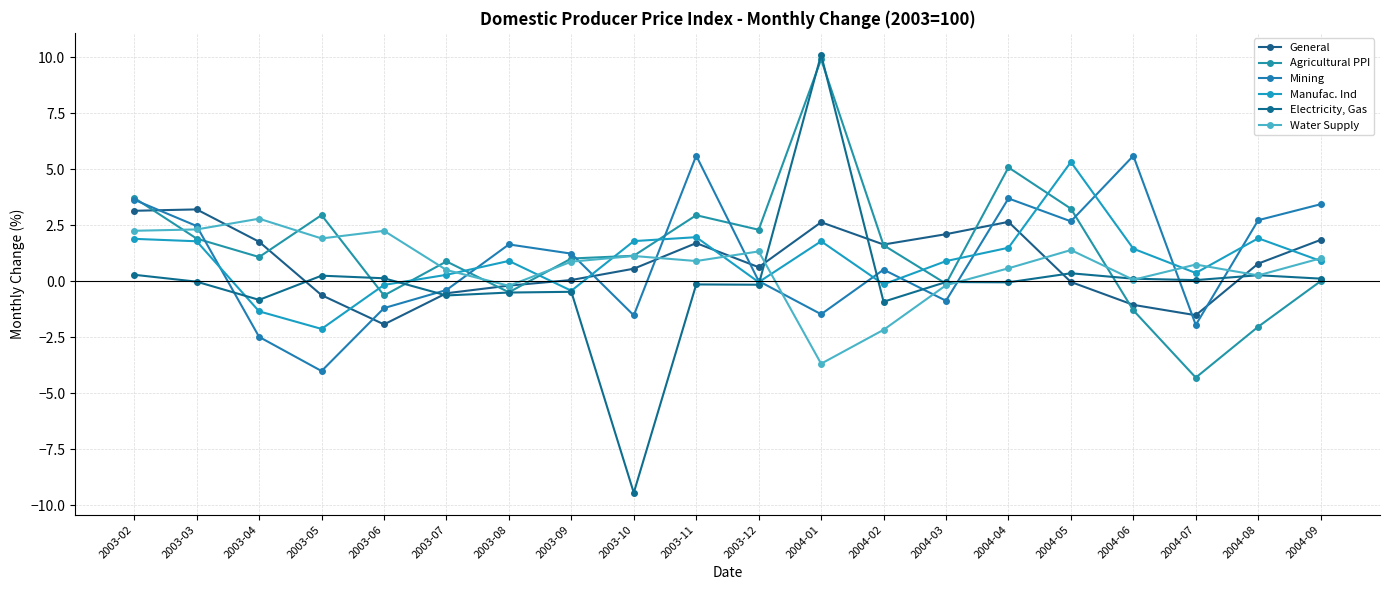

What is the value of the Mining point at the 19th from the left?

2.7